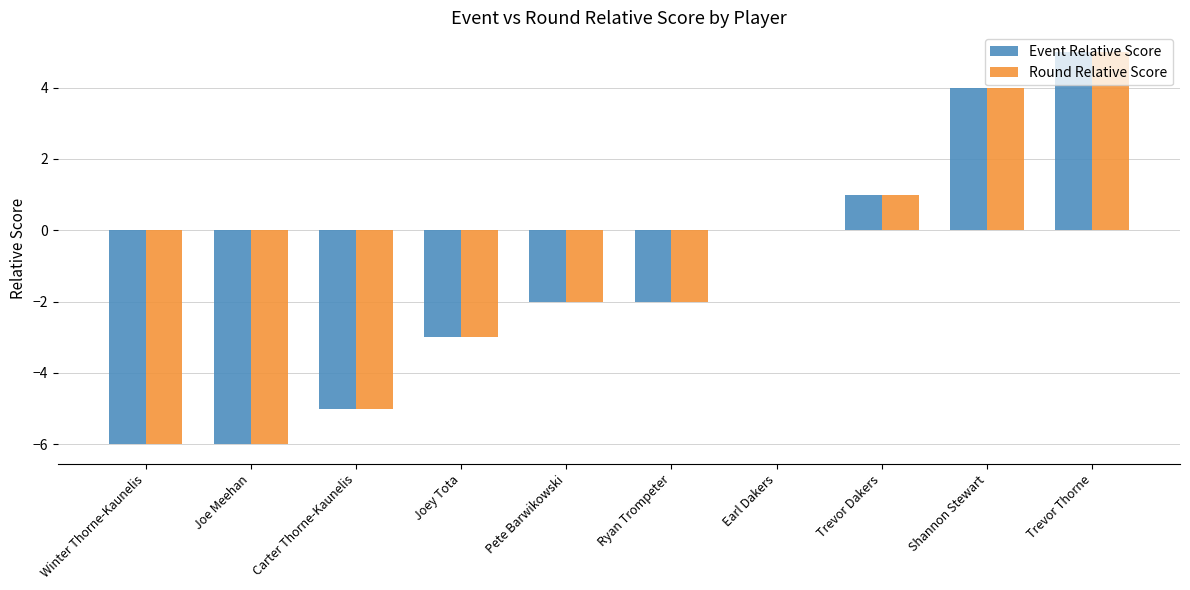

What value does the Event Relative Score series have at Shannon Stewart?

4